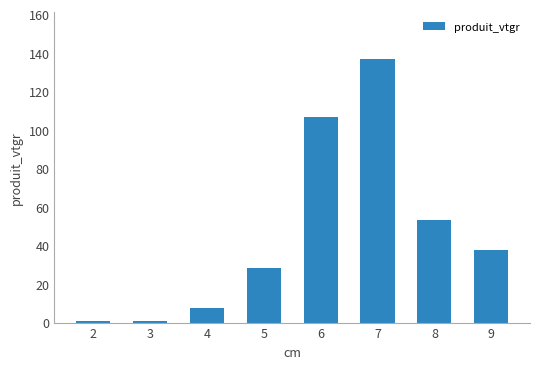

Where is the data nearest to the value 68?

8